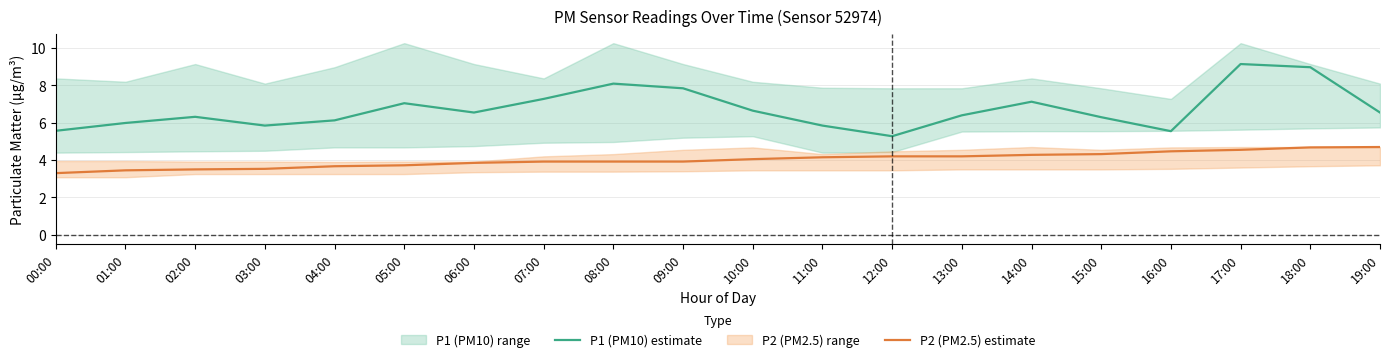

Read the P1 (PM10) estimate value at 11:00.

5.8